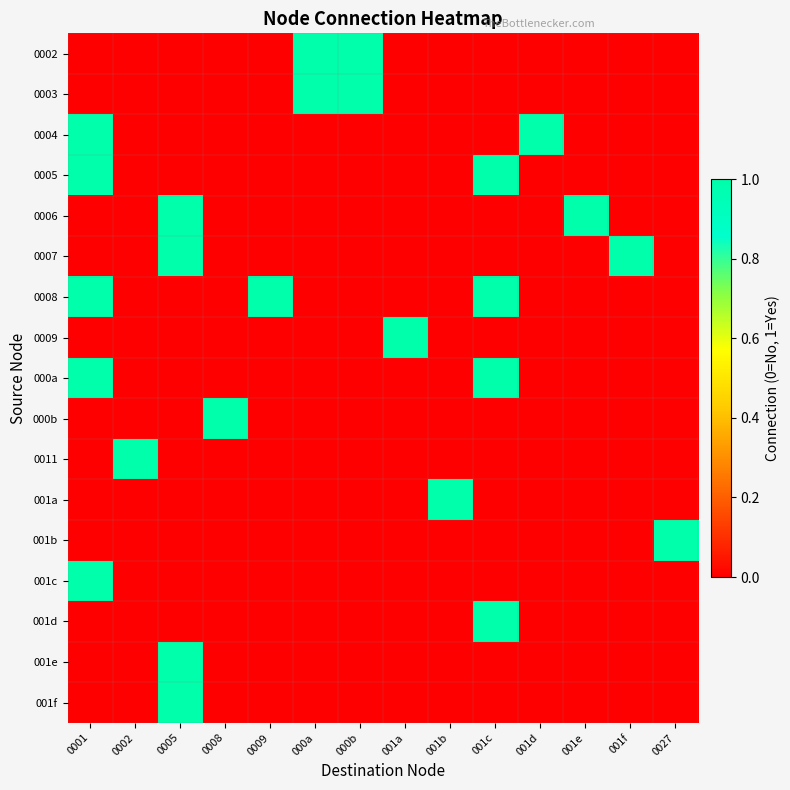

At how many categories does at least one series exceed 0?

14